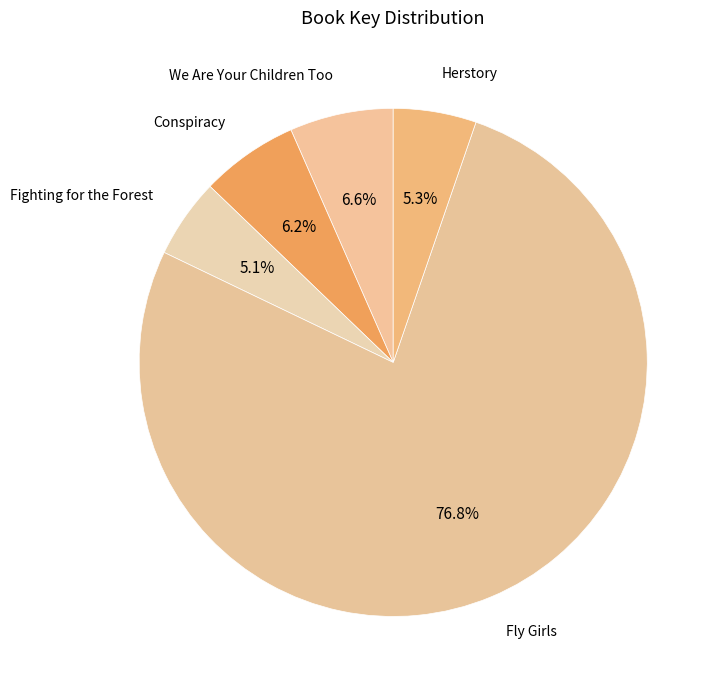

What percentage do Fly Girls and Herstory together represent?

82.1%